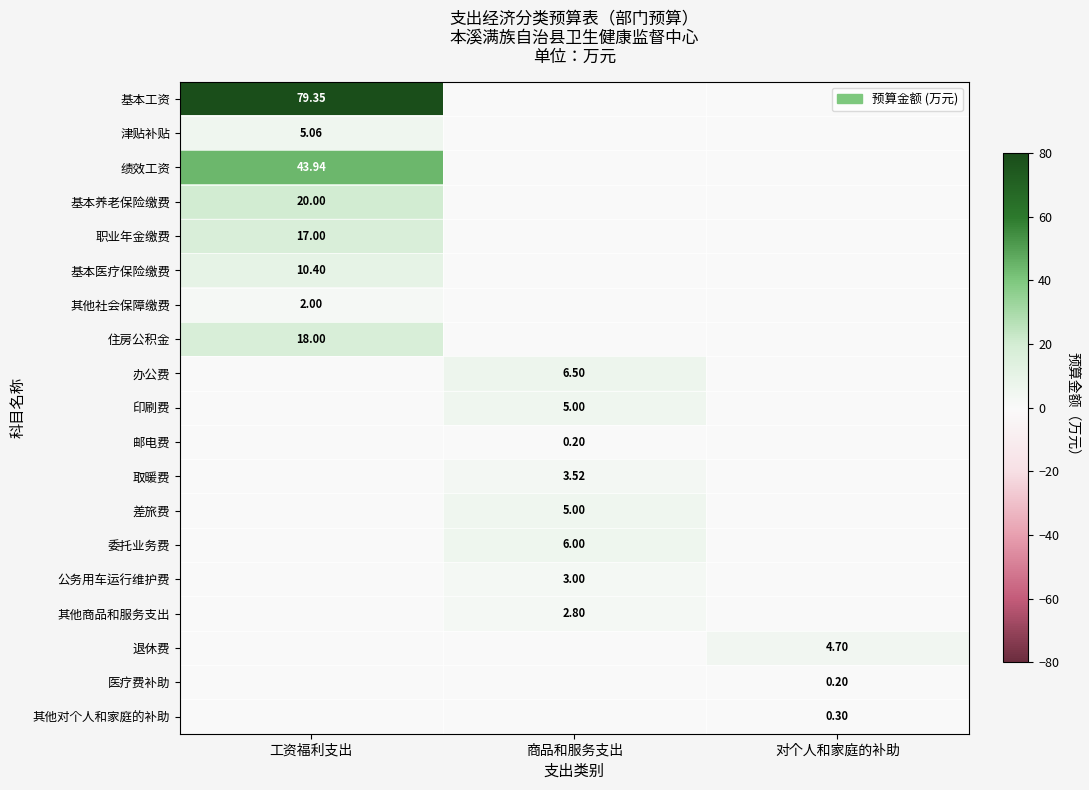

Is the value of 医疗费补助 at 商品和服务支出 greater than the value of 差旅费 at 商品和服务支出?

No